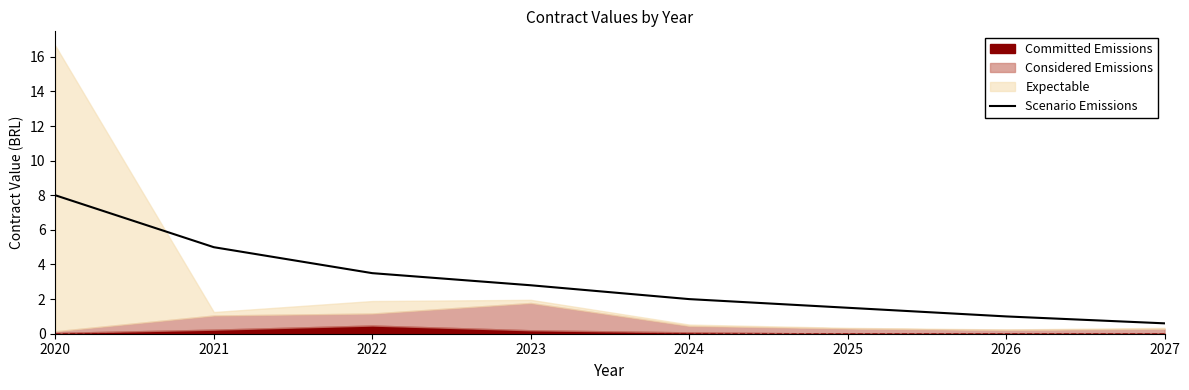

Which category has the highest value in the Scenario Emissions series?

2020